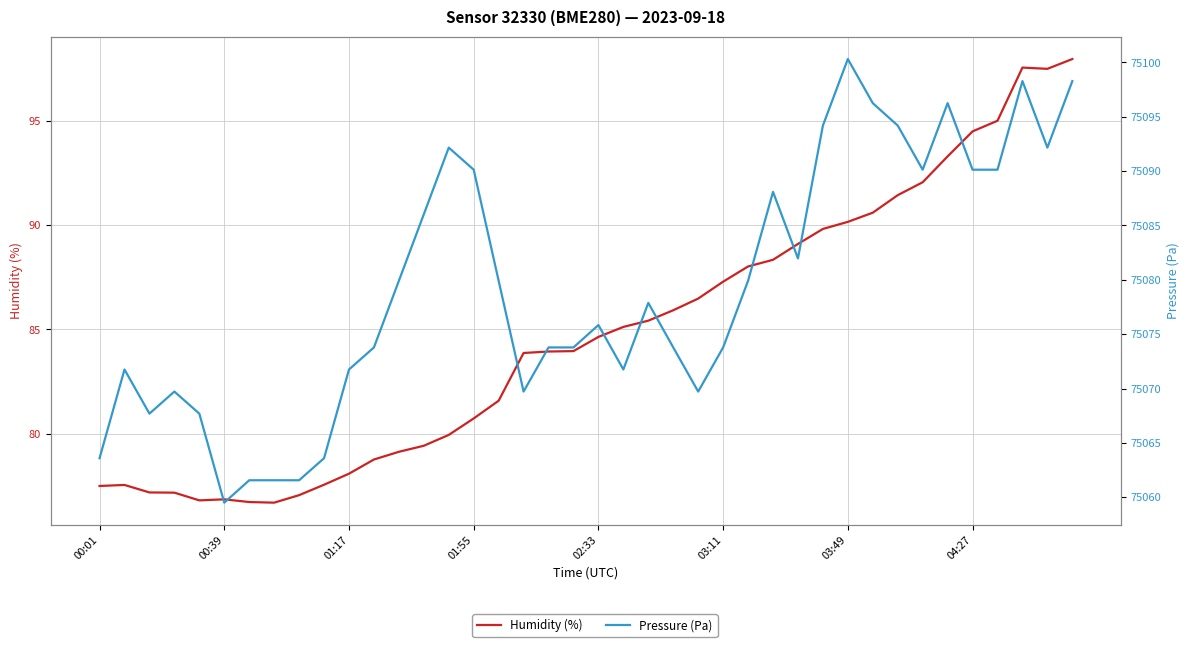

Rank the series by their average value, from highest to lowest.

Pressure (Pa), Humidity (%)